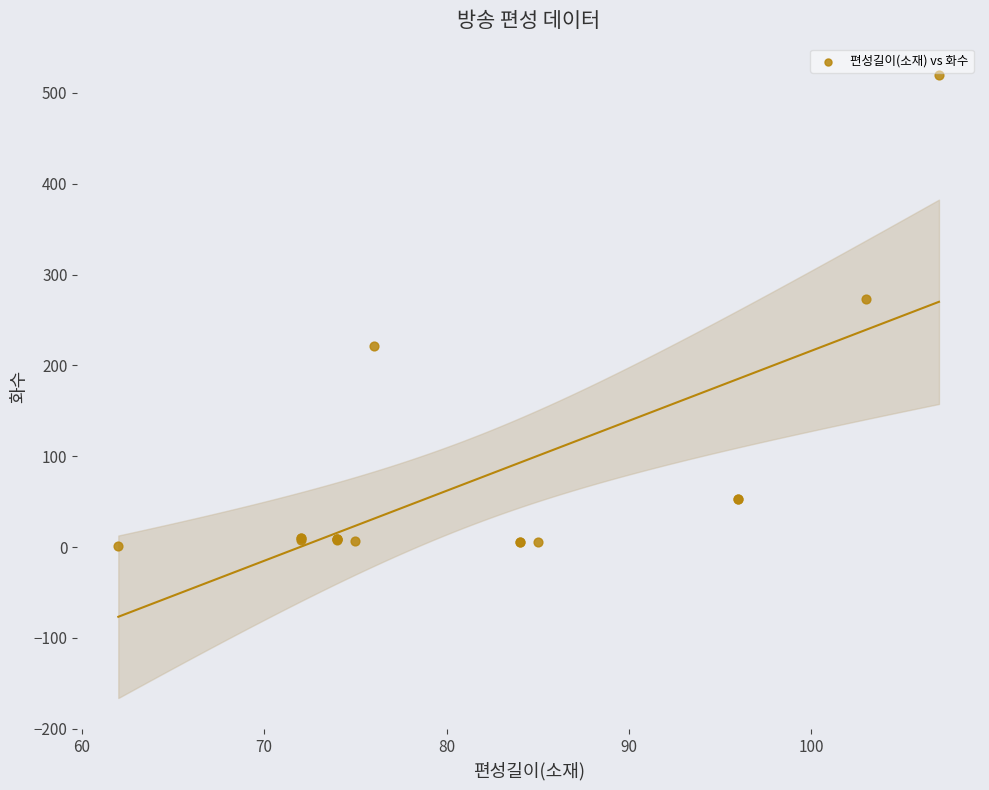

What Y value in the scatter plot is closest to 260?

273